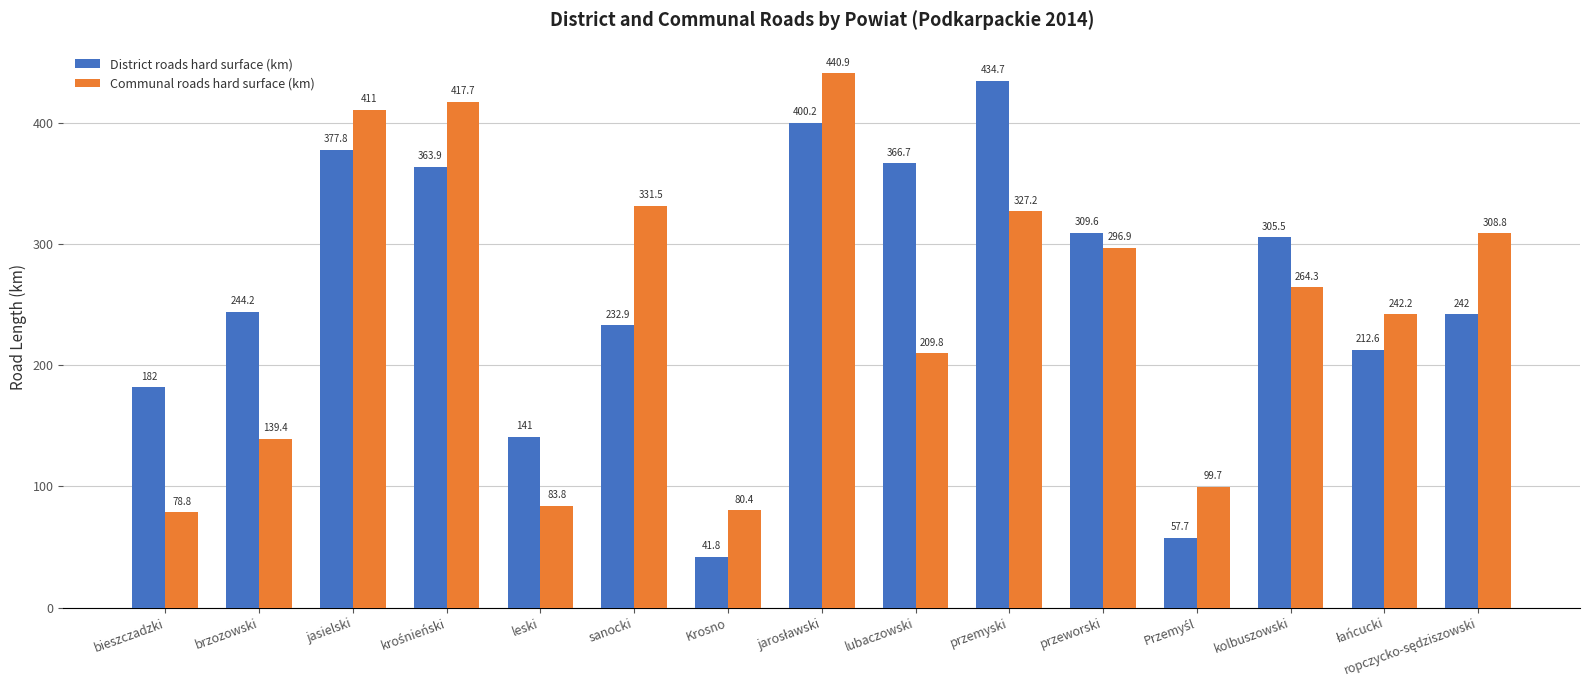

What is the approximate value of District roads hard surface (km) at lubaczowski?

366.7